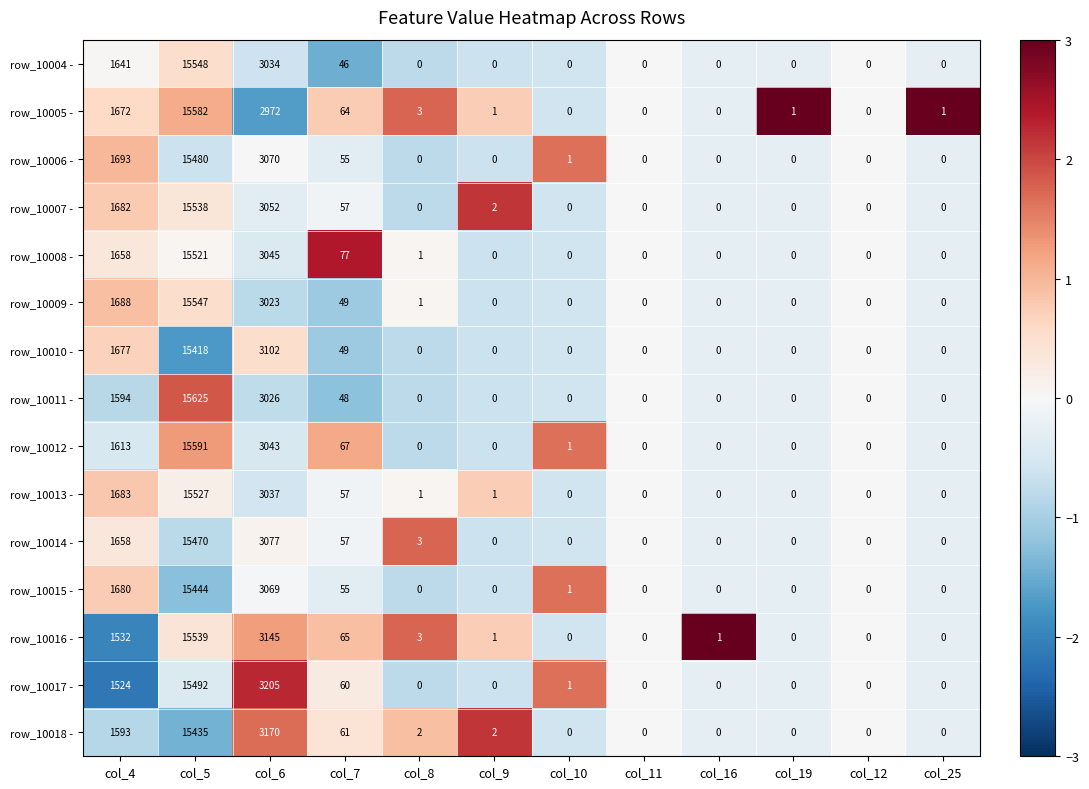

How many categories are shown in the chart?

12